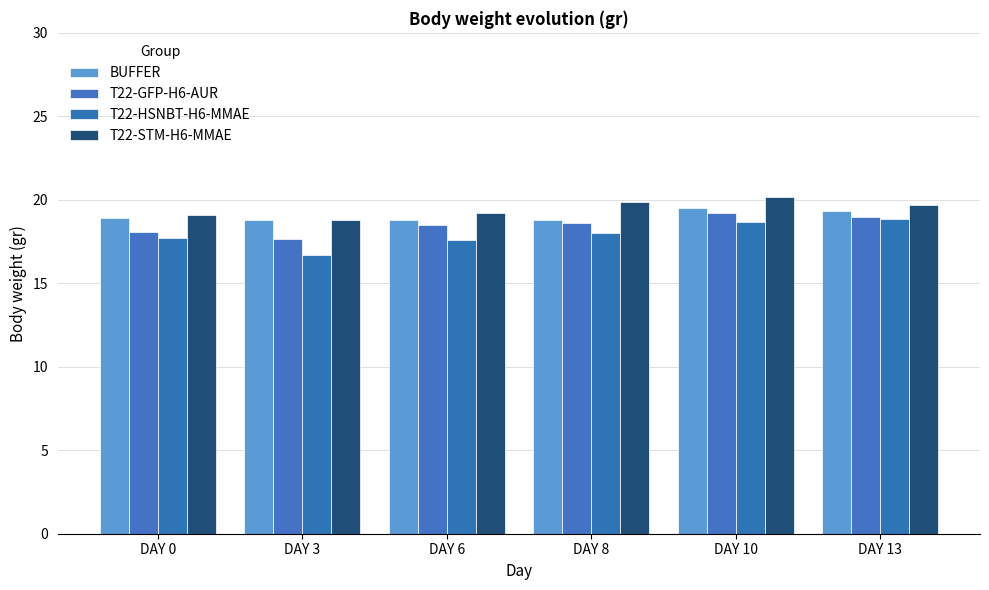

What is the difference between the highest and lowest values at DAY 3?

2.1